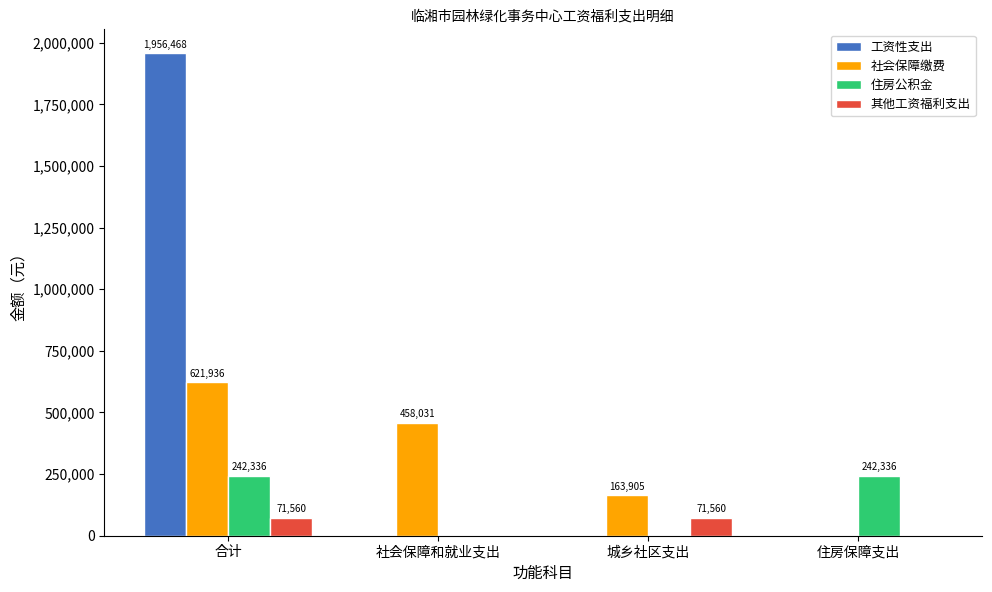

What is the greatest value displayed?

1956468.0